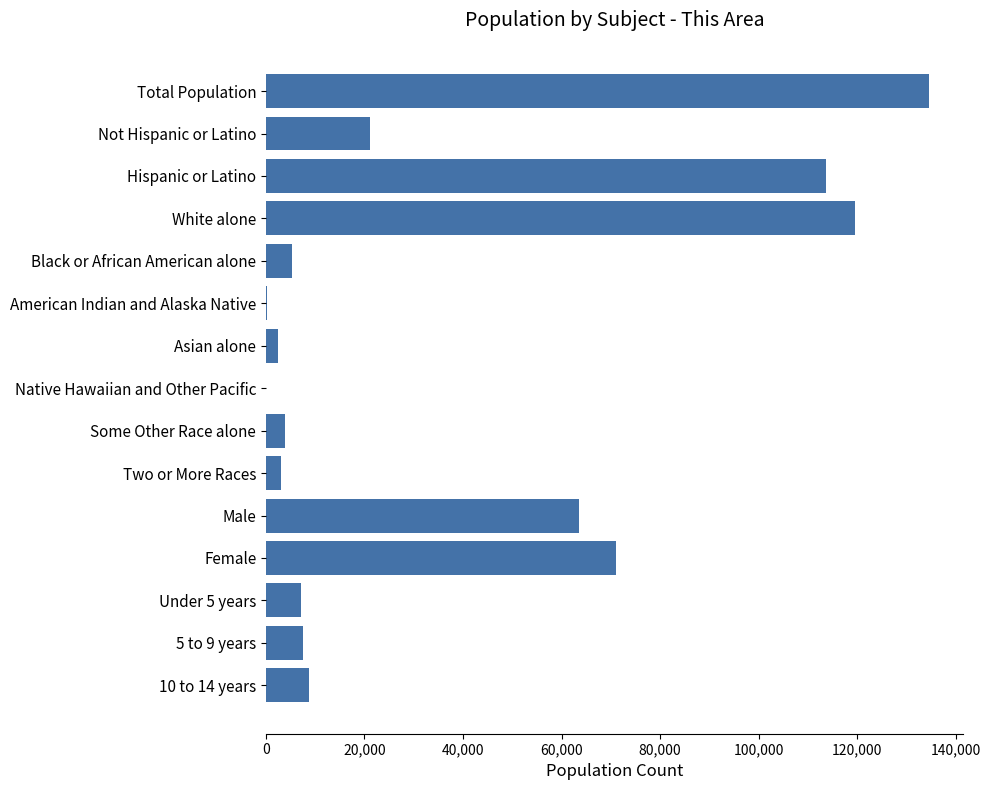

Between Male and Total Population, which is larger?

Total Population